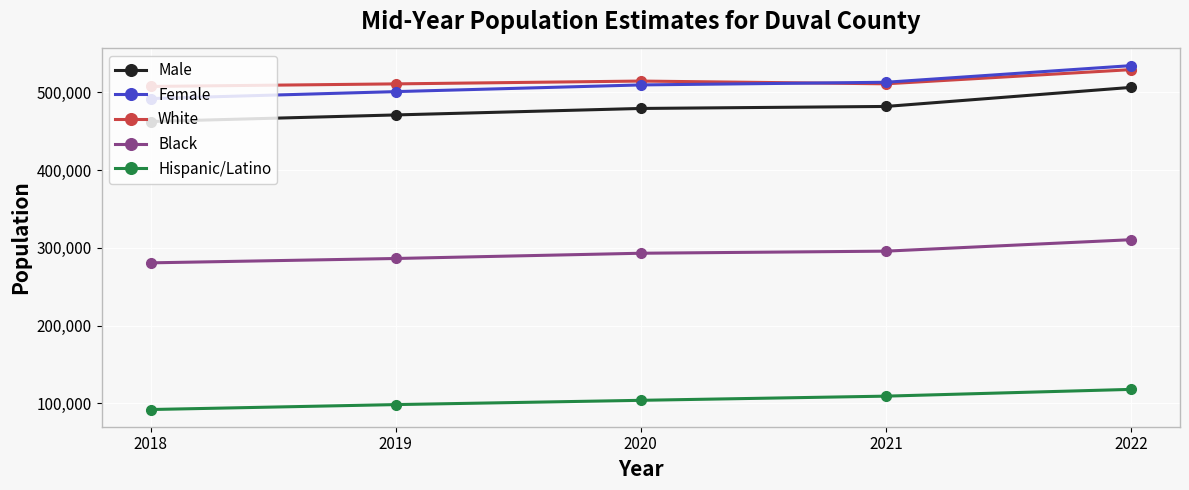

What is the sum of the Black values at 2020 and 2018?

573855